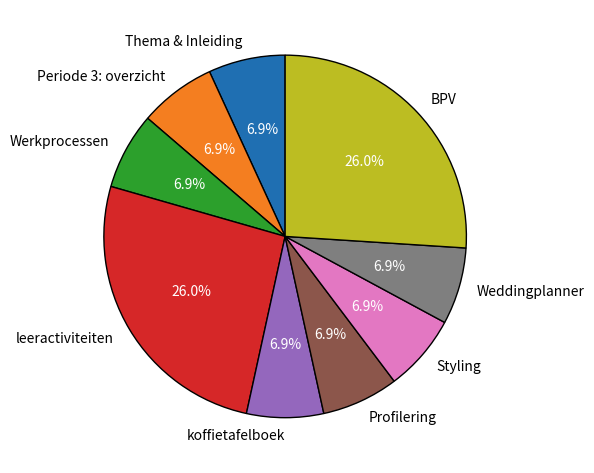

Which has a higher value, BPV or Styling?

BPV